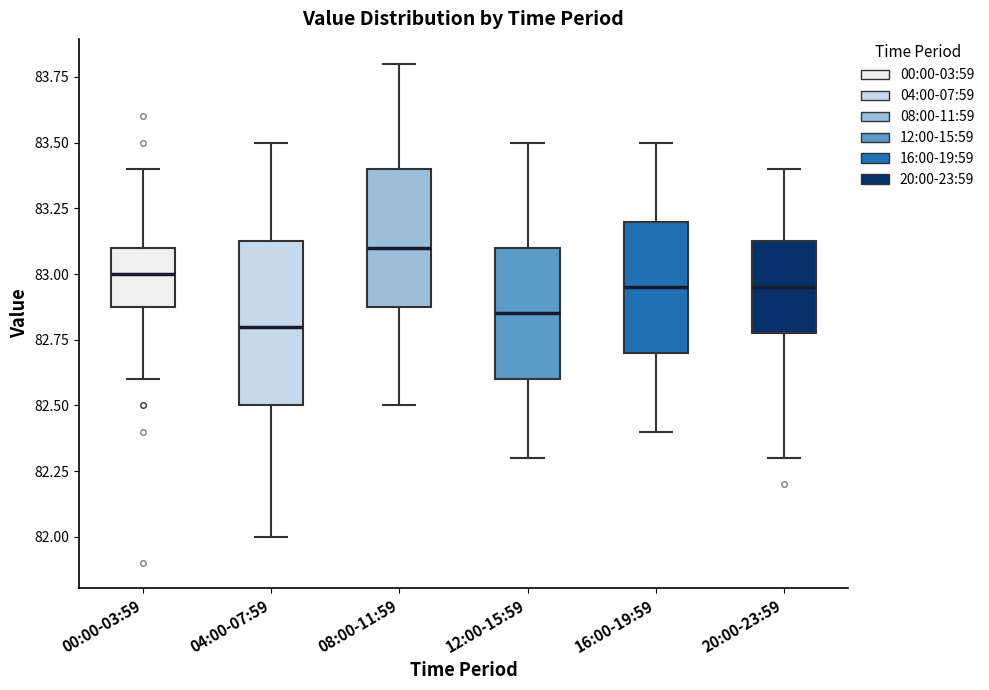

Which box is the tallest, from its lower edge to its upper edge?

04:00-07:59